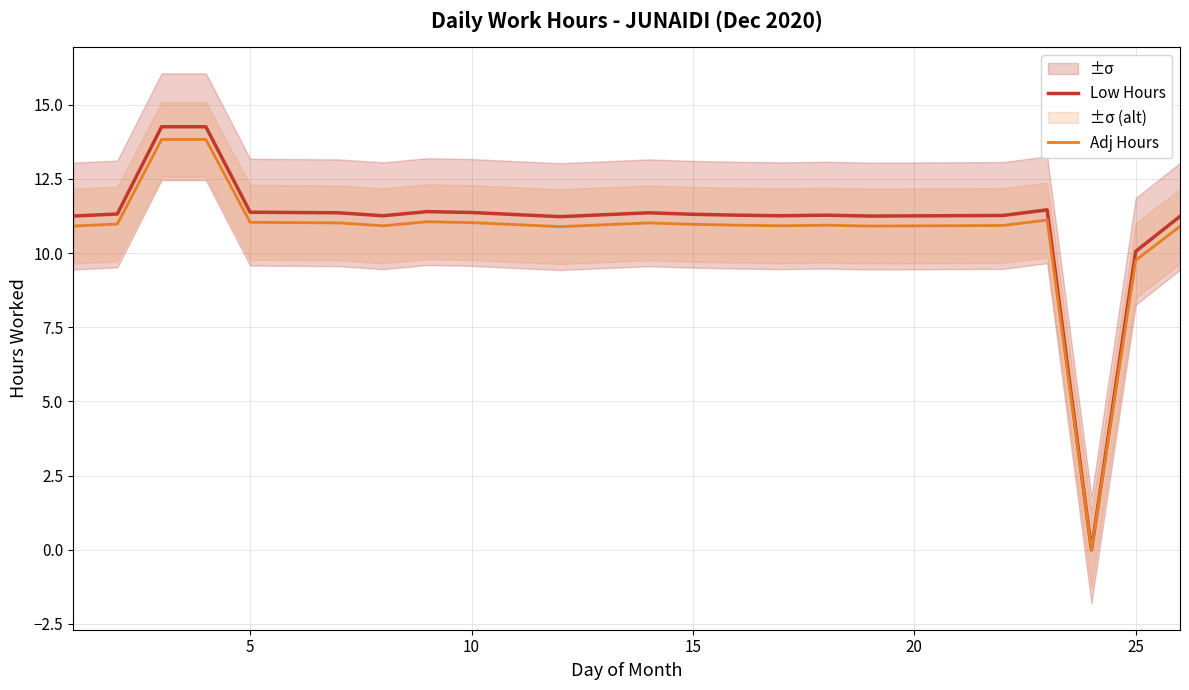

What is the difference between the second highest and minimum values in the Low Hours series?

14.3